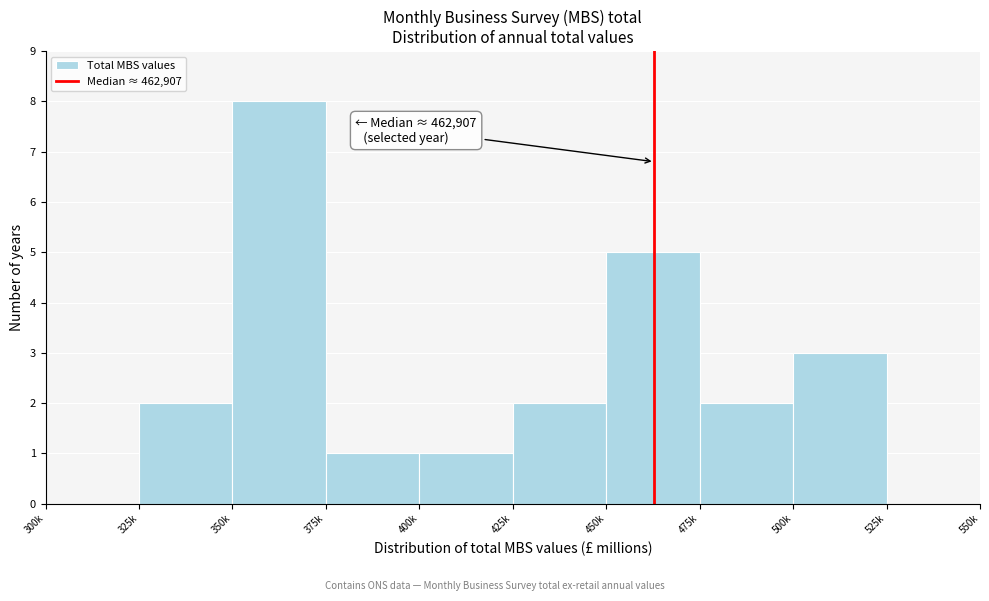

Reading left to right, list all the values displayed in this chart.

300k=0	325k=2	350k=8	375k=1	400k=1	425k=2	450k=5	475k=2	500k=3	525k=0